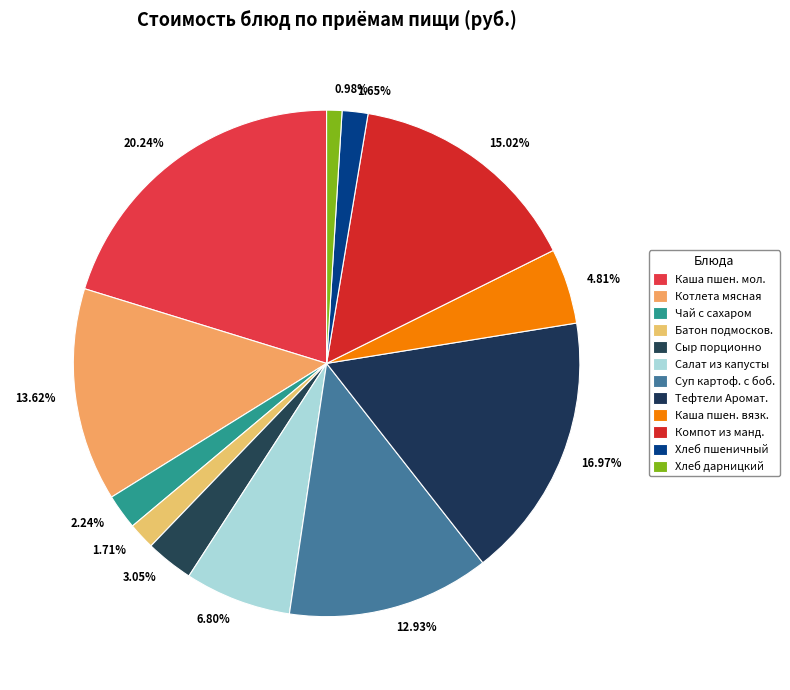

Is the sum of 3.05% and 4.81% greater than half?

No